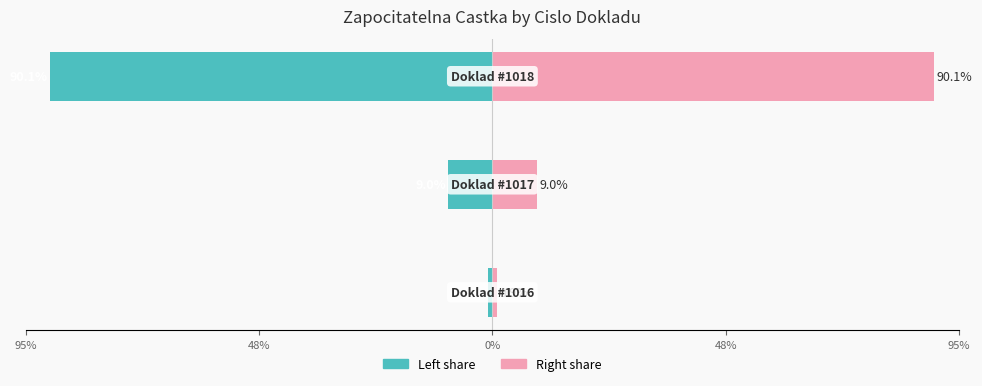

What is the sum of all Zapocitatelna castka (left) values?

-100.0